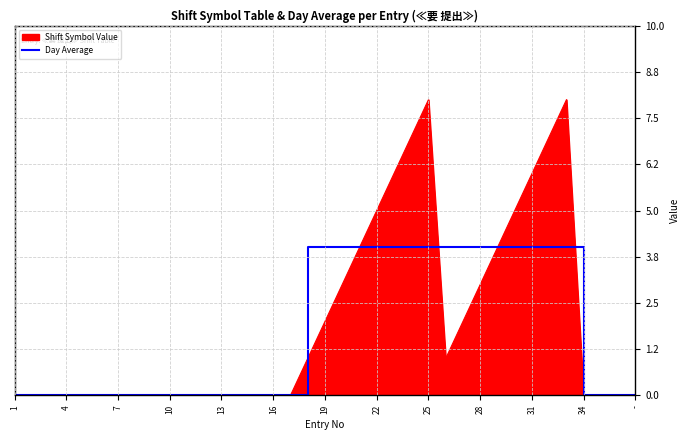

Which series has the widest spread of values?

Shift Symbol Value